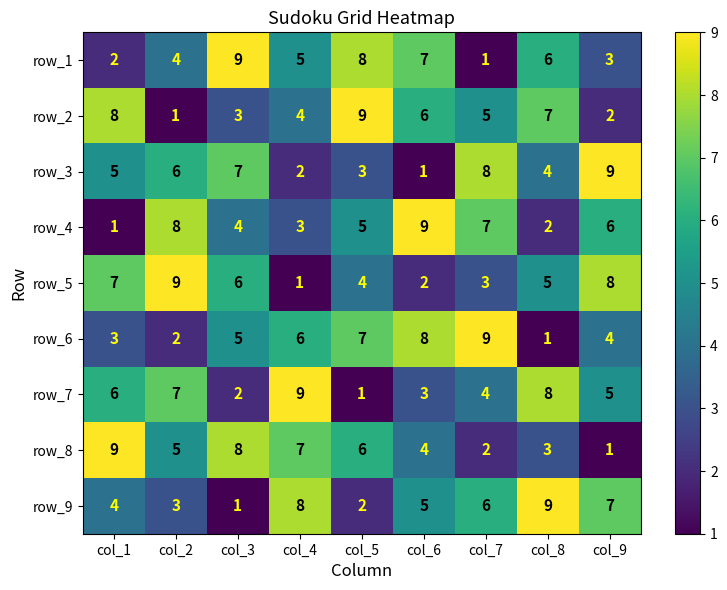

The row_5 series shows 1 at col_5. True or false?

False